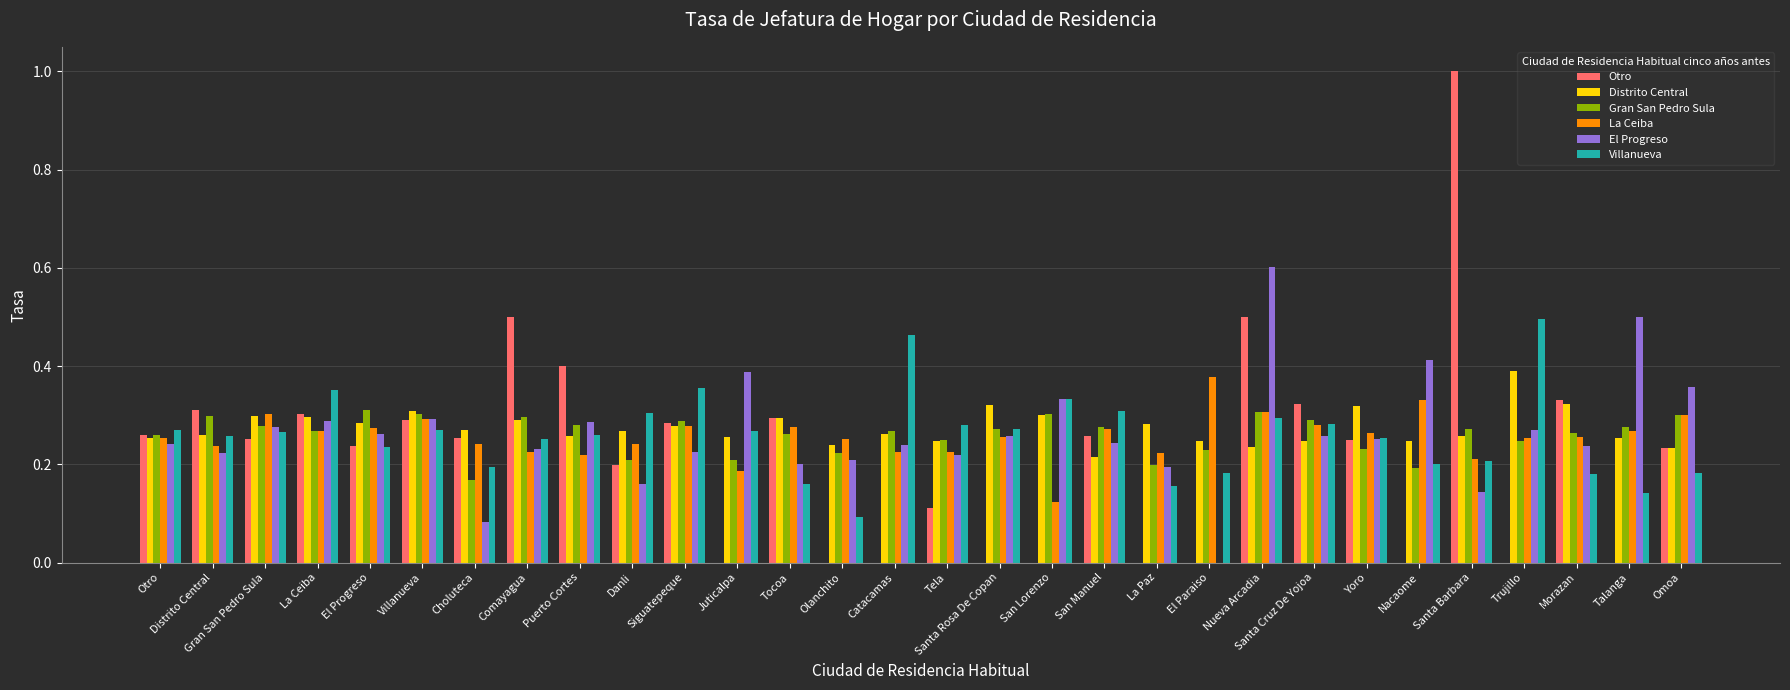

What are all the series names shown in the legend?

Otro, Distrito Central, Gran San Pedro Sula, La Ceiba, El Progreso, Villanueva